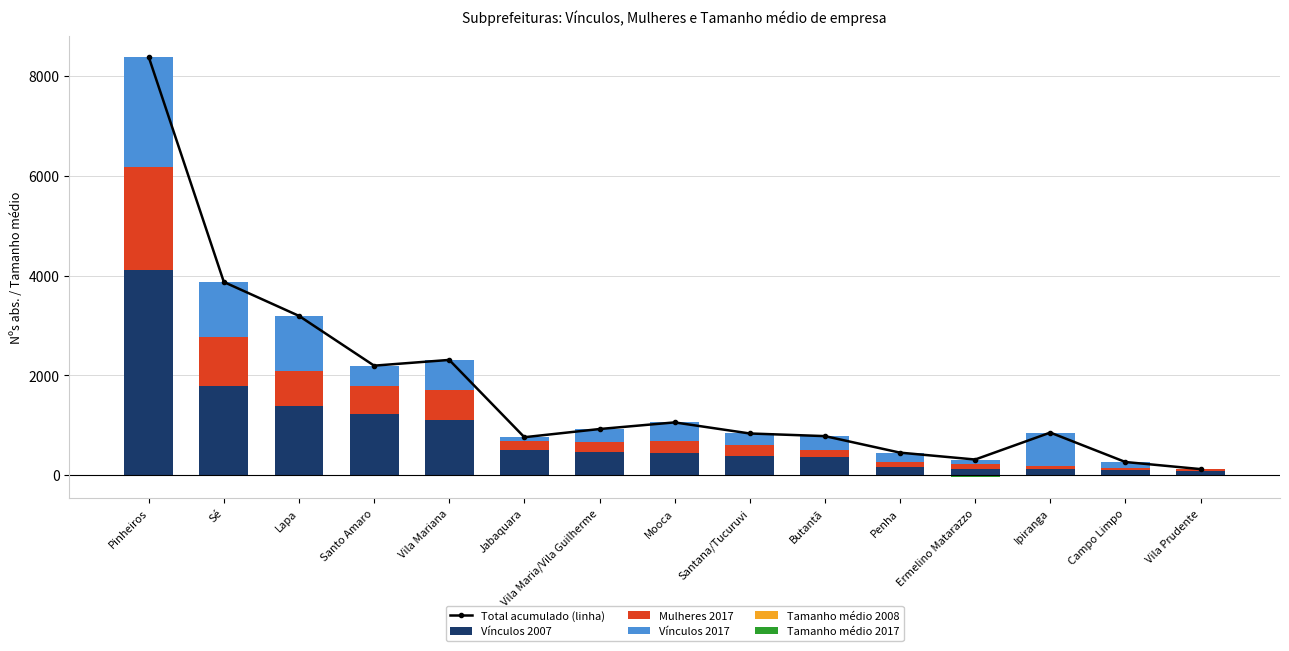

At which label does Vínculos 2017 reach its peak?

Pinheiros